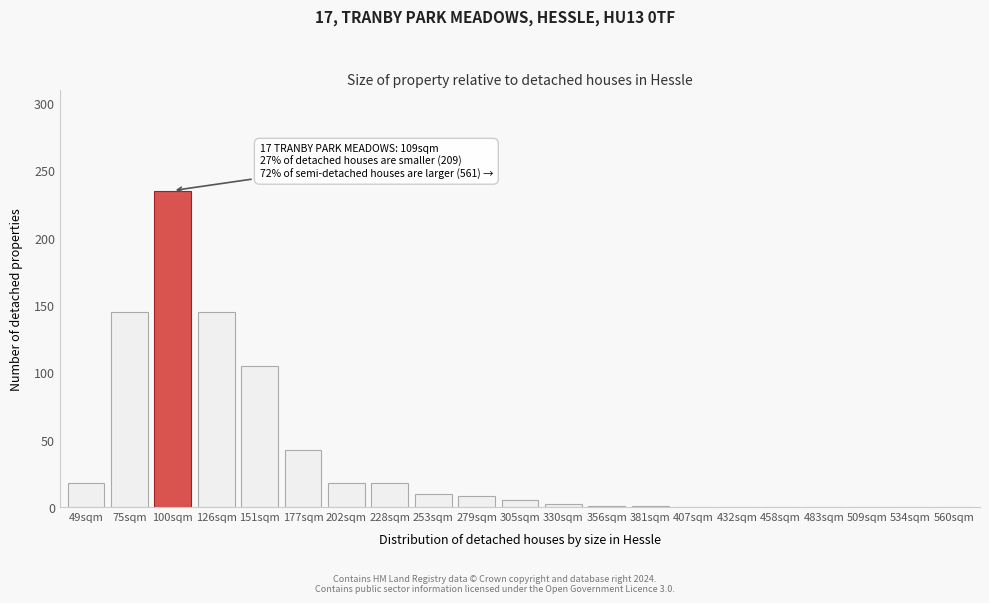

True or false: the data shows 71 at 151sqm.

False